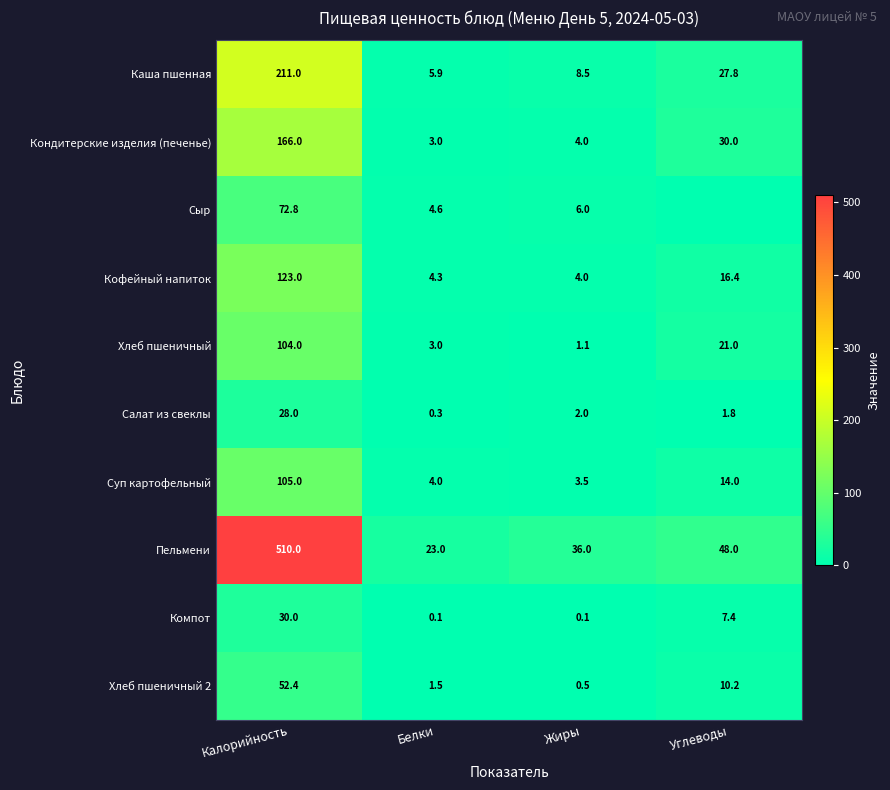

List the labels in order of Салат из свеклы value, smallest first.

Белки, Углеводы, Жиры, Калорийность